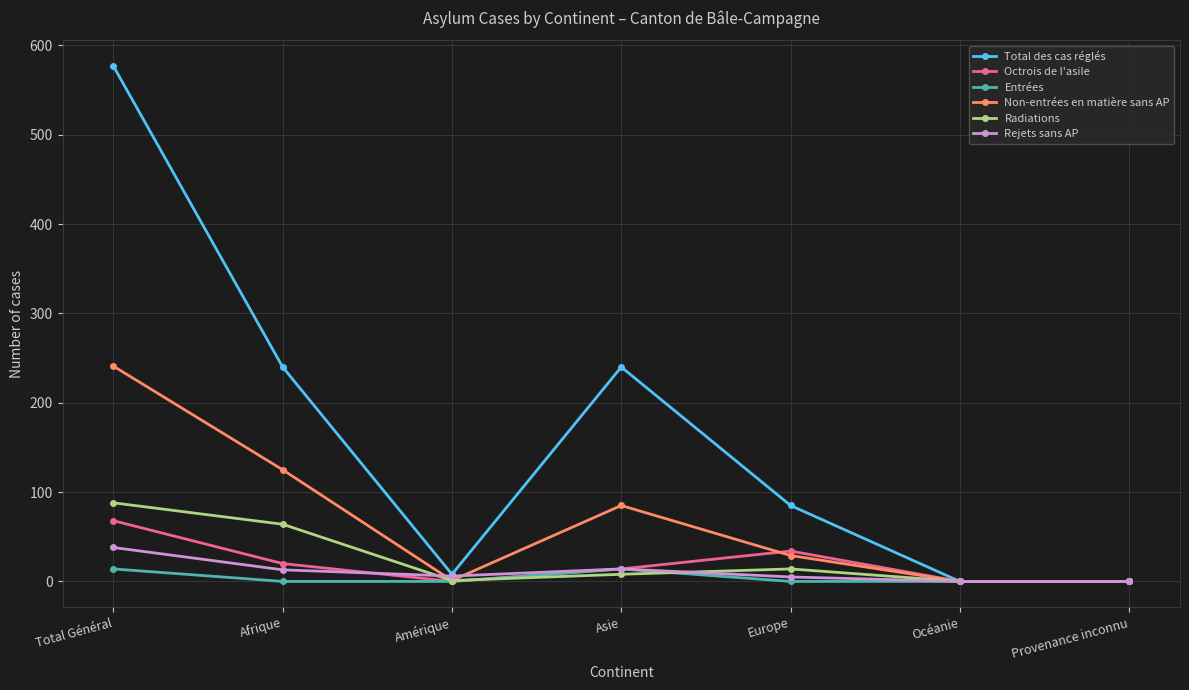

Which series has the widest spread of values?

Total des cas réglés